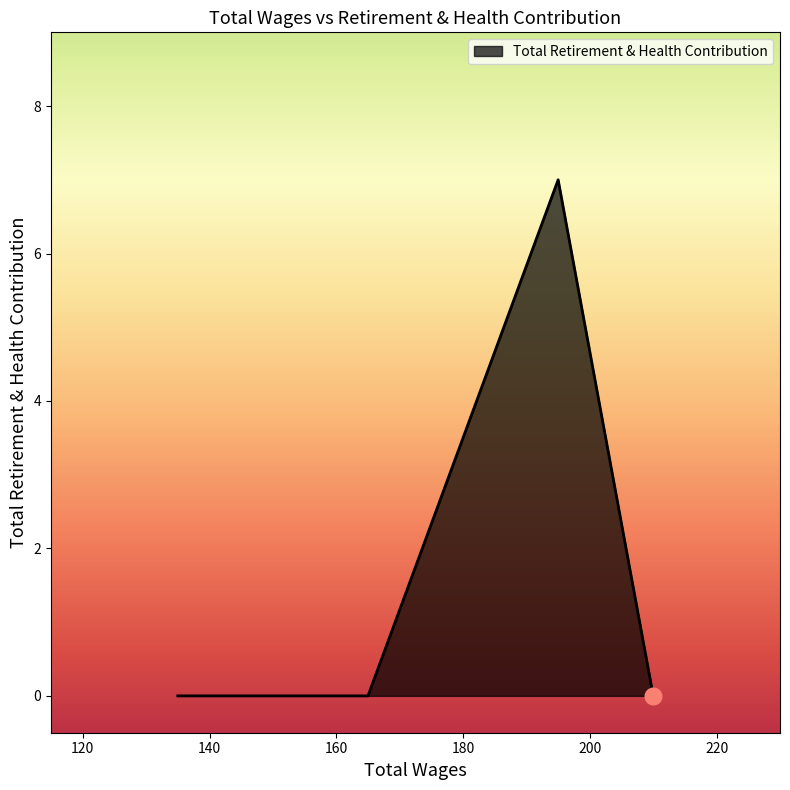

What is the greatest value displayed?

7